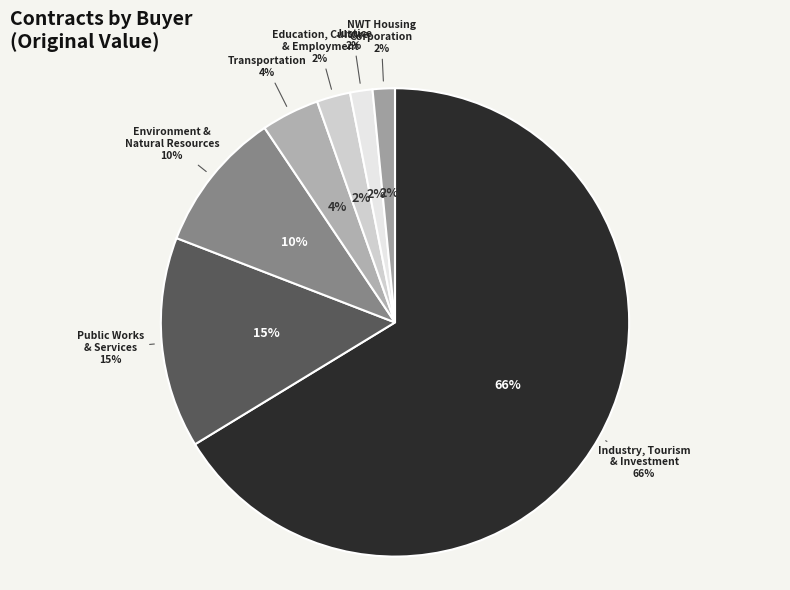

What is the largest slice in the pie chart?

Industry, Tourism and Investment